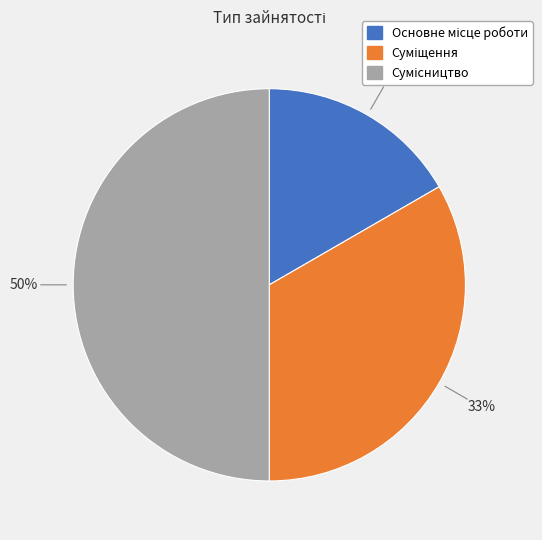

To the nearest percent, what is the average slice percentage?

33%